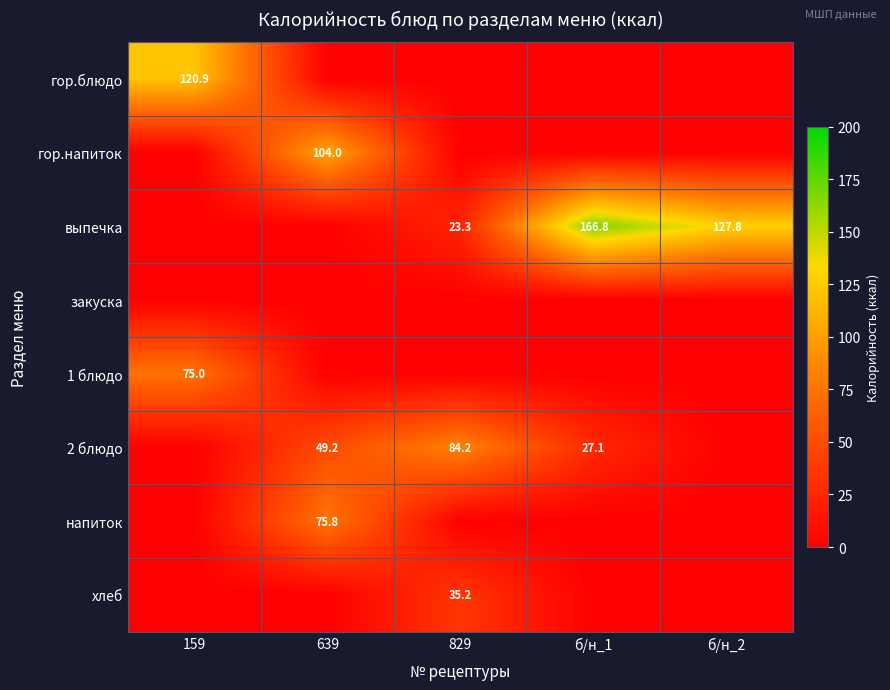

The value of гор.напиток at 639 is 104.0. True or false?

True